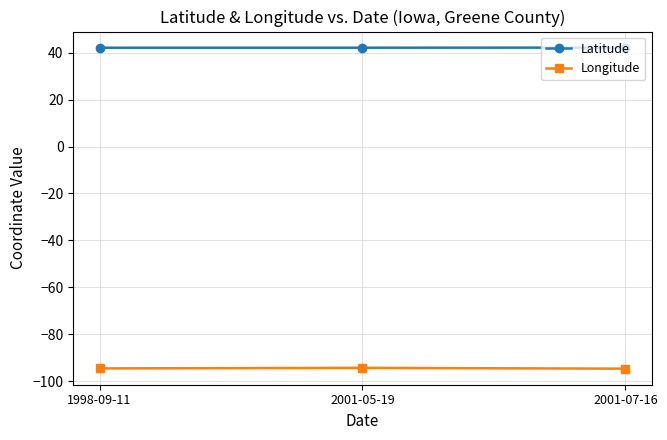

What is the sum of all Longitude values?

-283.3